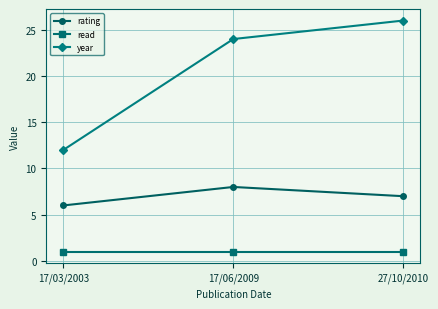

How many lines are shown in the chart?

3